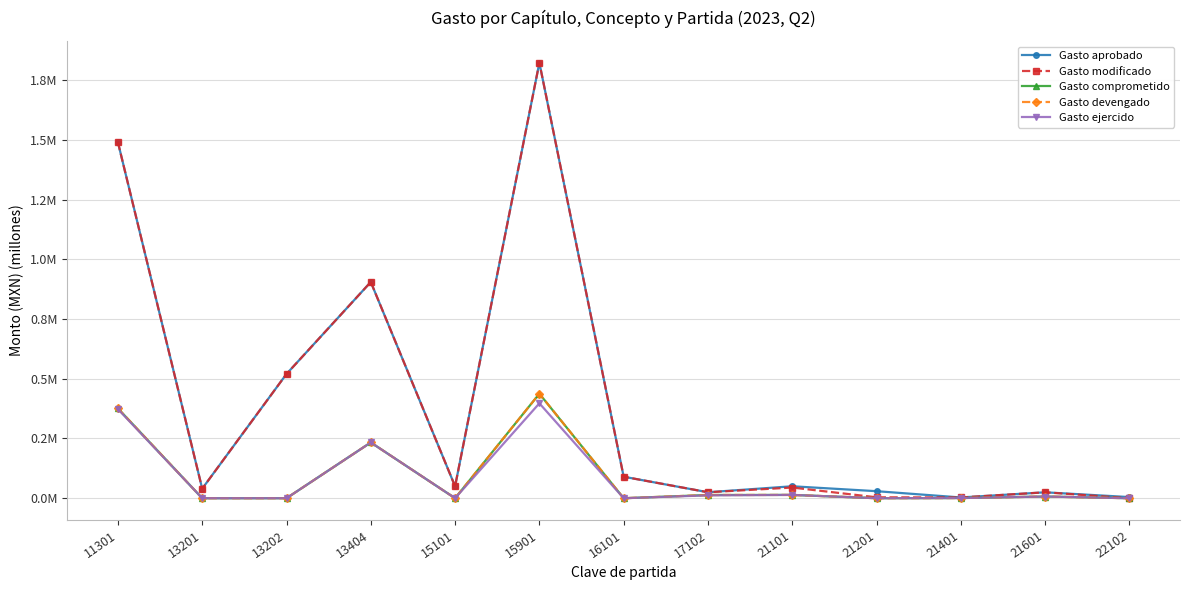

At which category is the sum across all series the highest?

15901